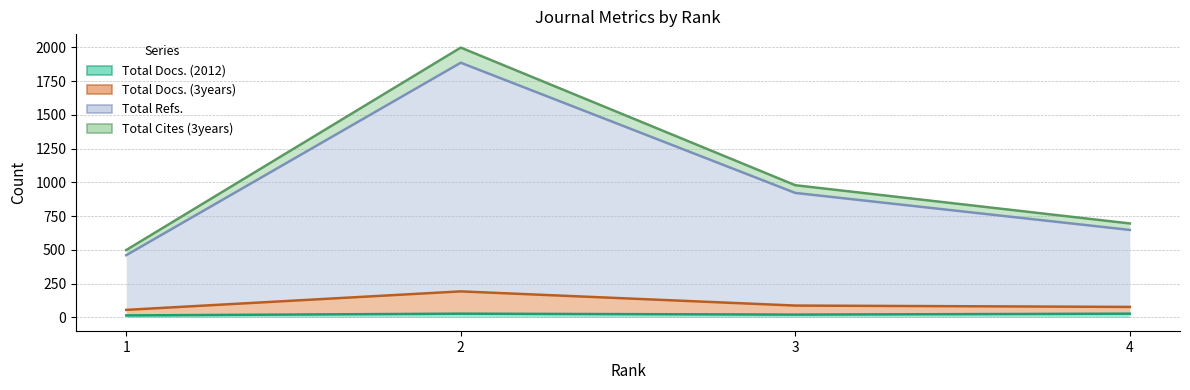

Reading left to right, extract all data points from this chart.

Total Docs. (2012): 15	28	21	28
Total Docs. (3years): 56	193	88	78
Total Refs.: 461	1886	922	648
Total Cites (3years): 499	1998	979	696